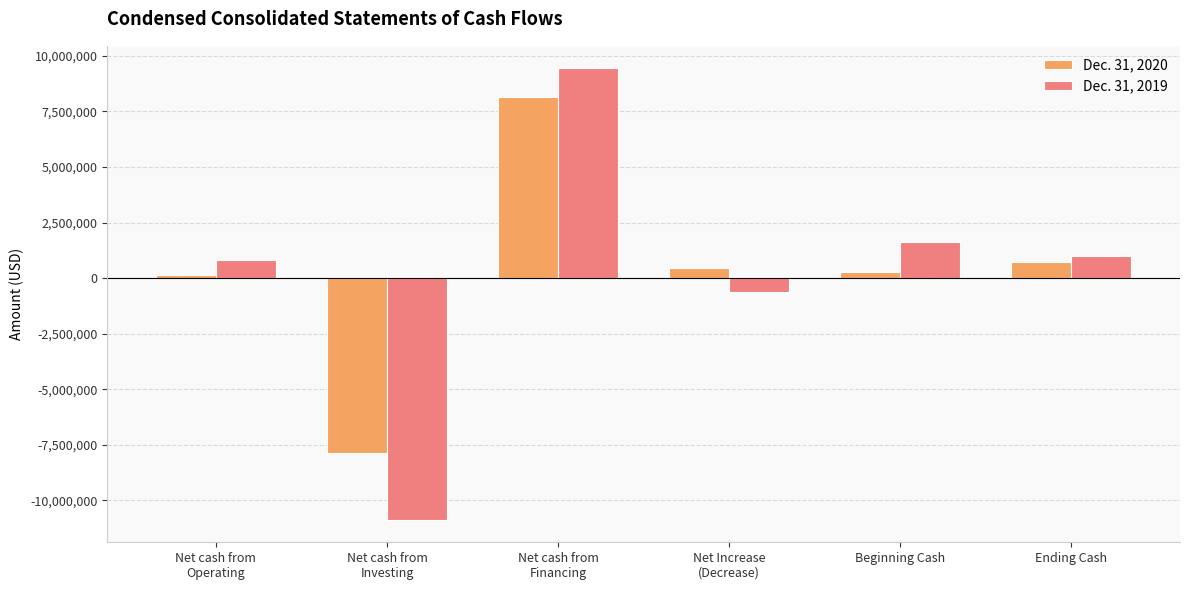

What is the total value across all series at Net Increase
(Decrease)?

-173402